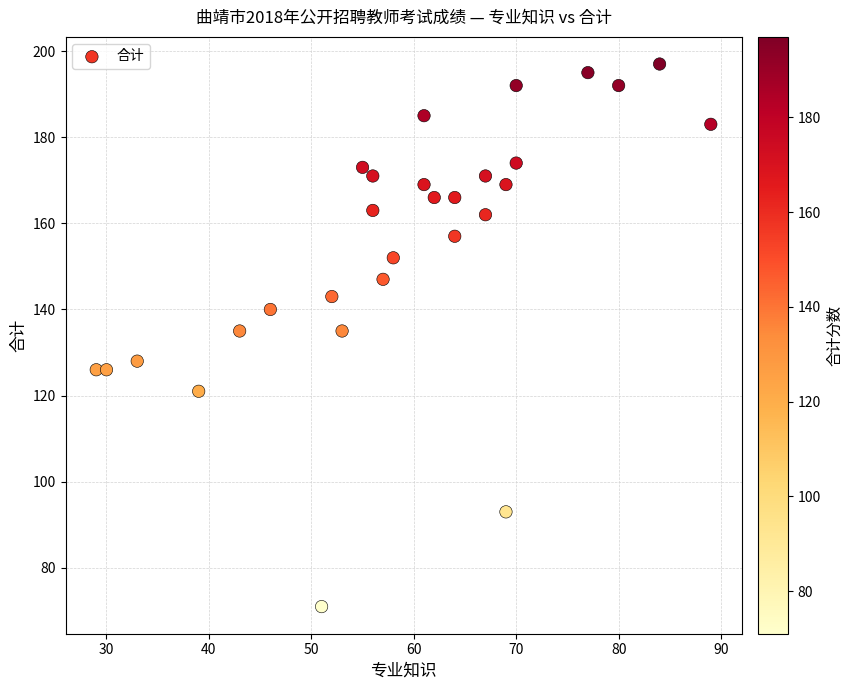

What is the range of X values (max minus min)?

60